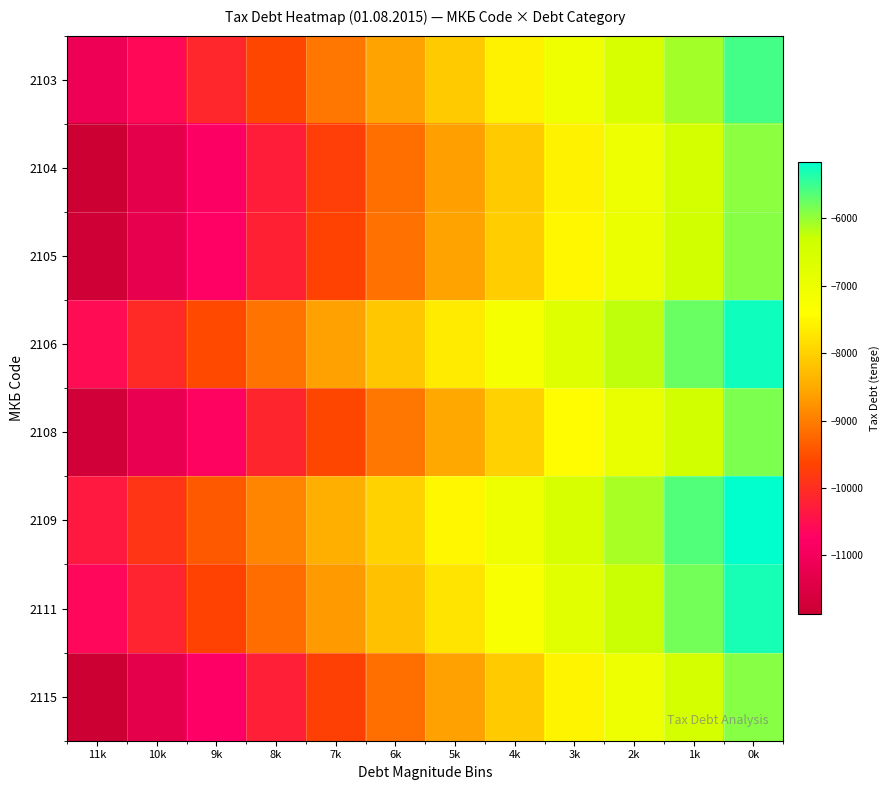

Between 3k and 1k, which is larger?

1k